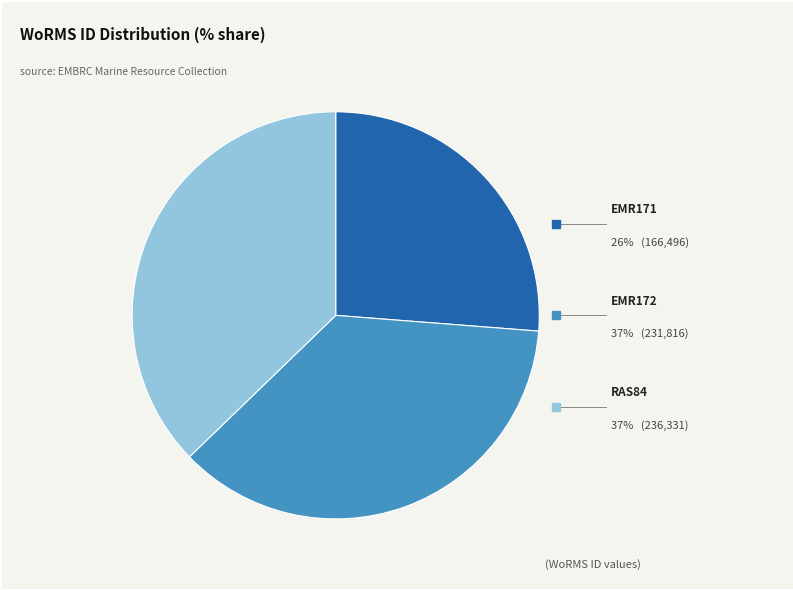

Does any single category account for the majority?

No